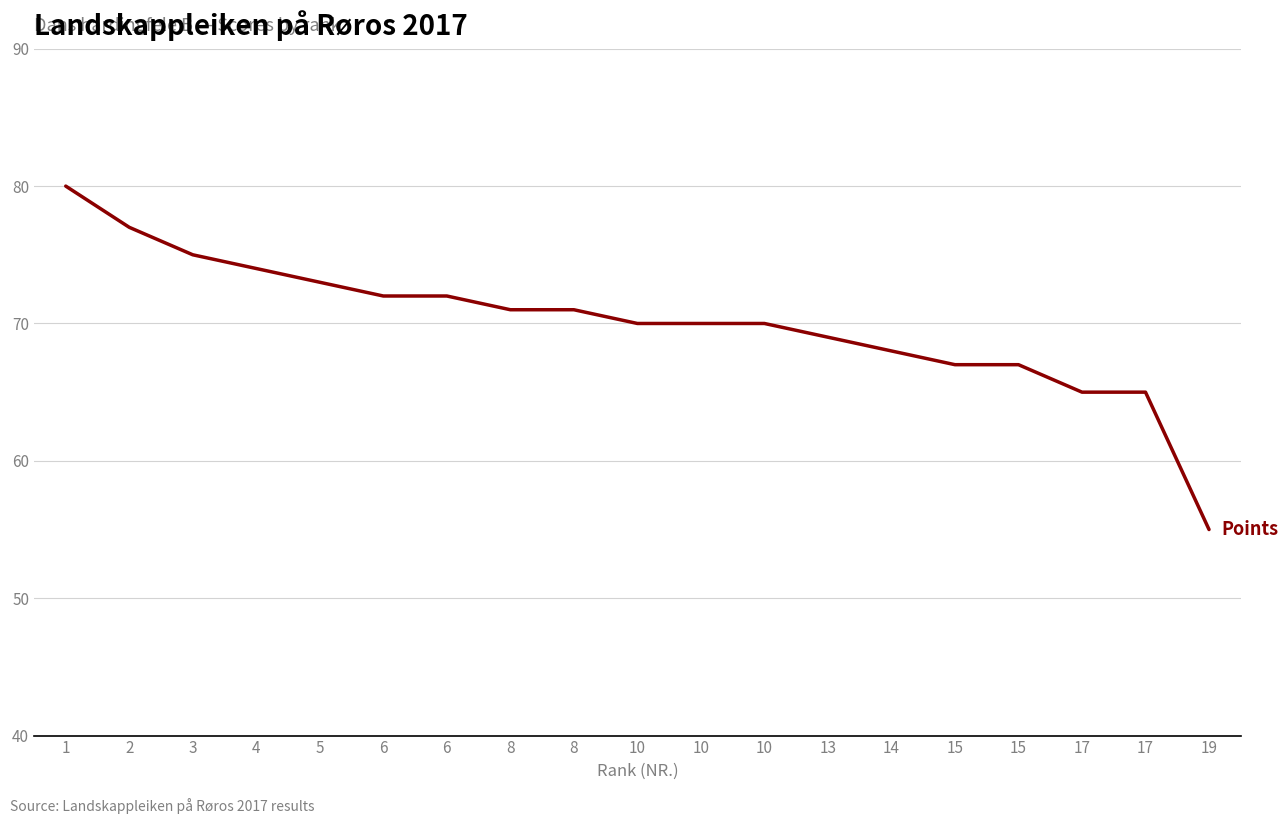

True or false: the data has more than 0 interior local peaks.

False